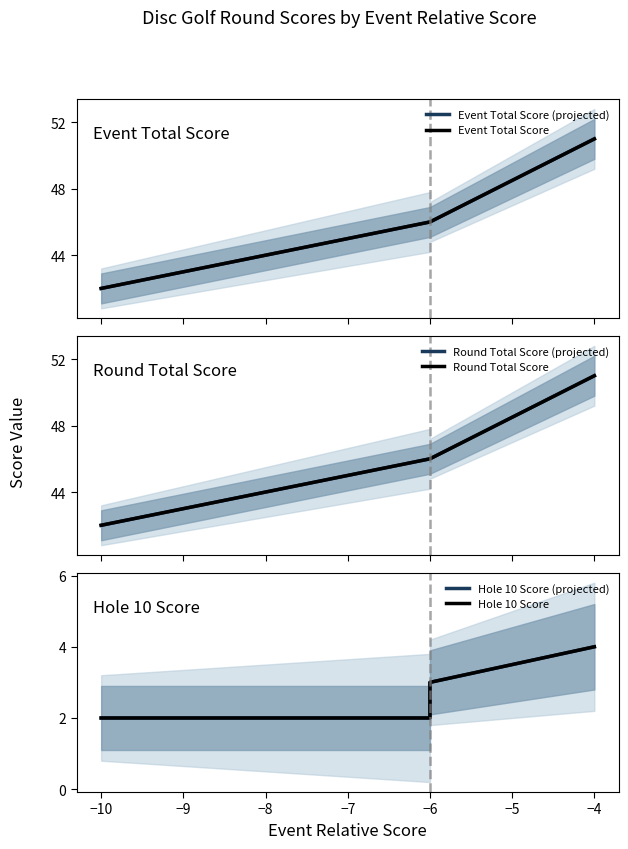

What is the sum of all Round Total Score values?

185